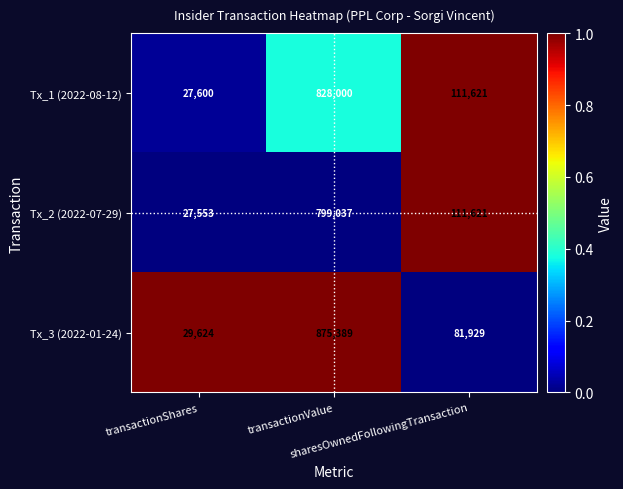

What is the average value of the Tx_2 (2022-07-29) series?

312737